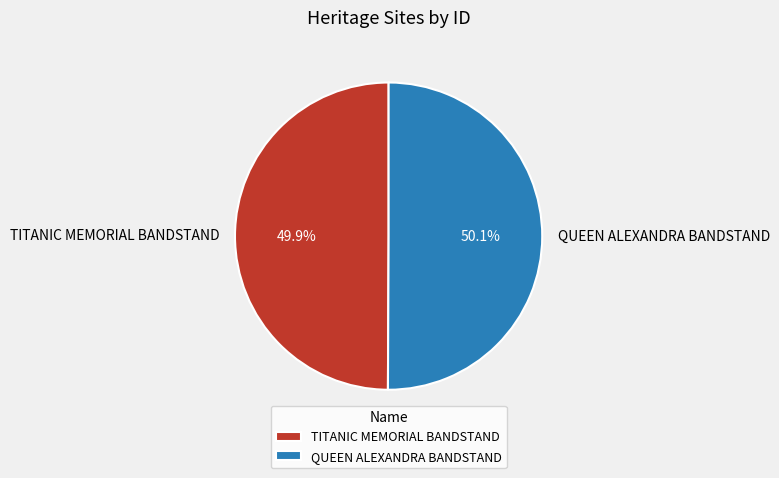

Combined, what portion of the pie is TITANIC MEMORIAL BANDSTAND and QUEEN ALEXANDRA BANDSTAND?

100.0%